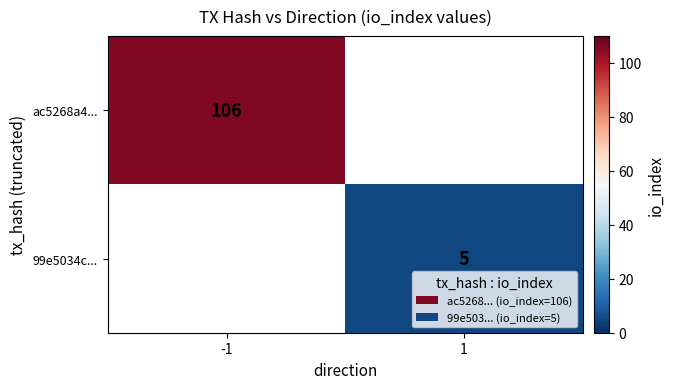

The 99e5034c... series shows 5 at 1. True or false?

True